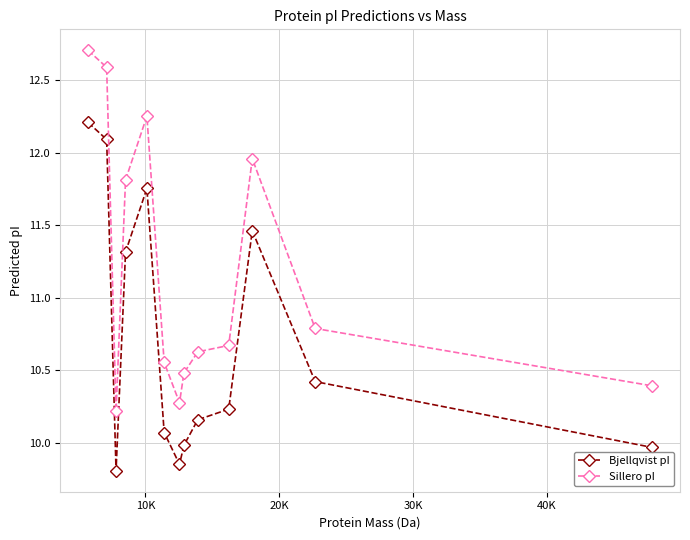

Which series has the largest range (max minus min)?

Sillero pI